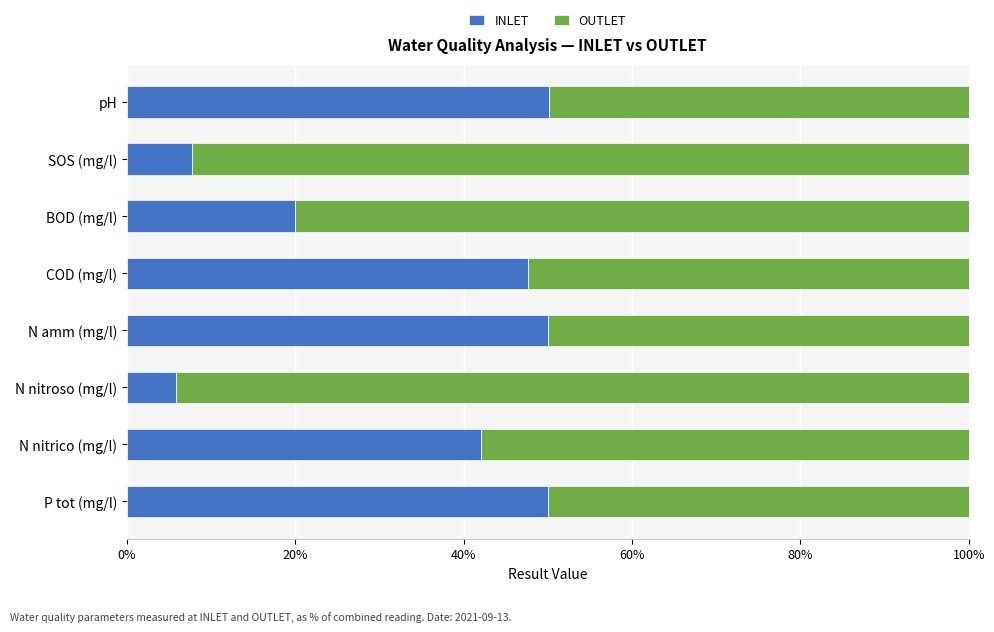

Is it true that INLET equals 88.4 at P tot (mg/l)?

False